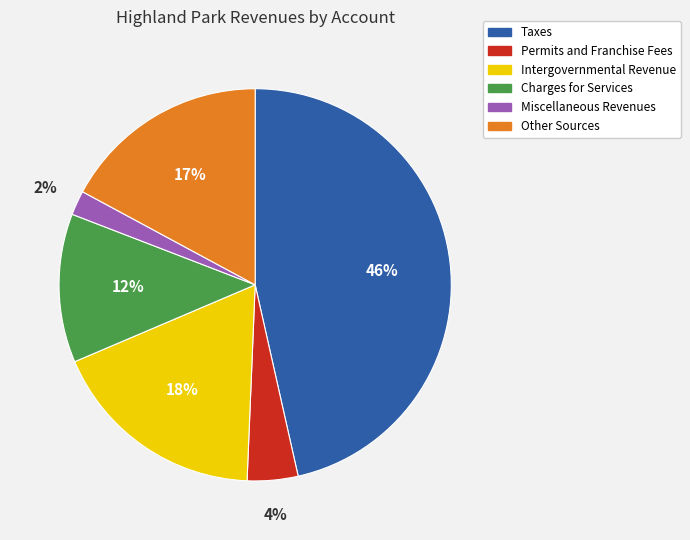

Does any single category account for the majority?

No